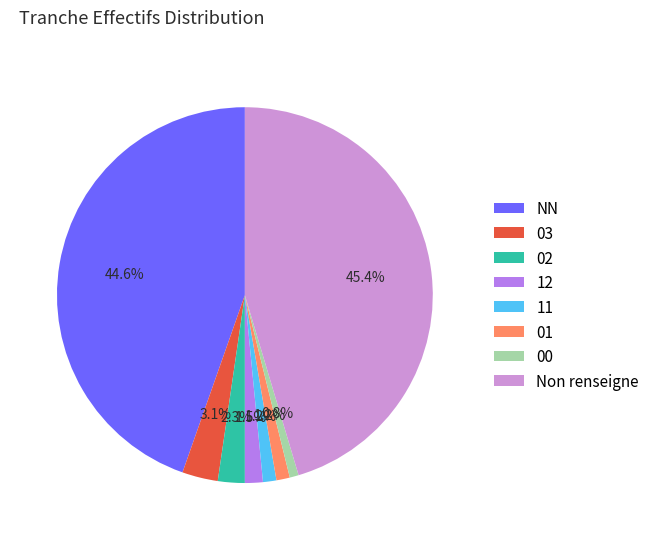

The 03 slice represents 3% of the pie. True or false?

True